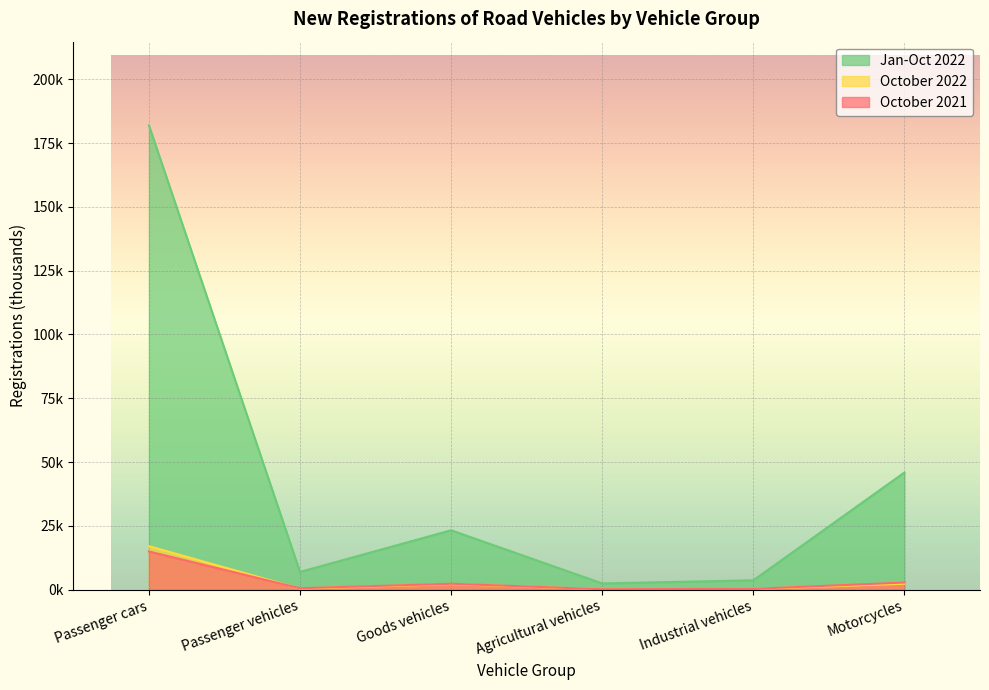

Between Passenger vehicles and Motorcycles, which series saw the biggest shift?

Jan-Oct 2022